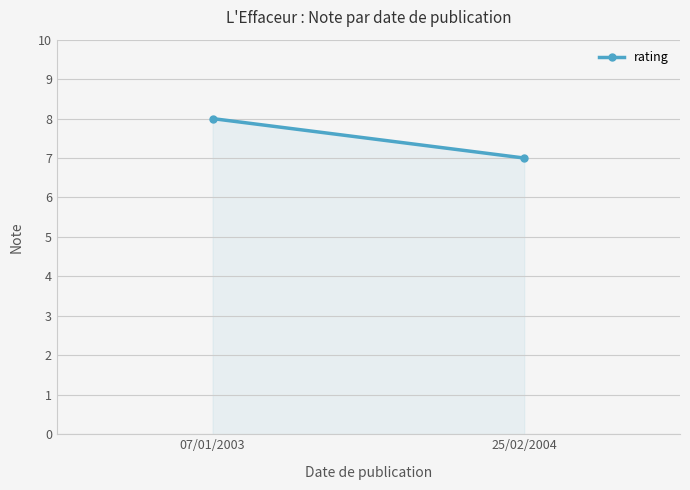

Approximately how many times larger is the value at 07/01/2003 compared to 25/02/2004?

1.1